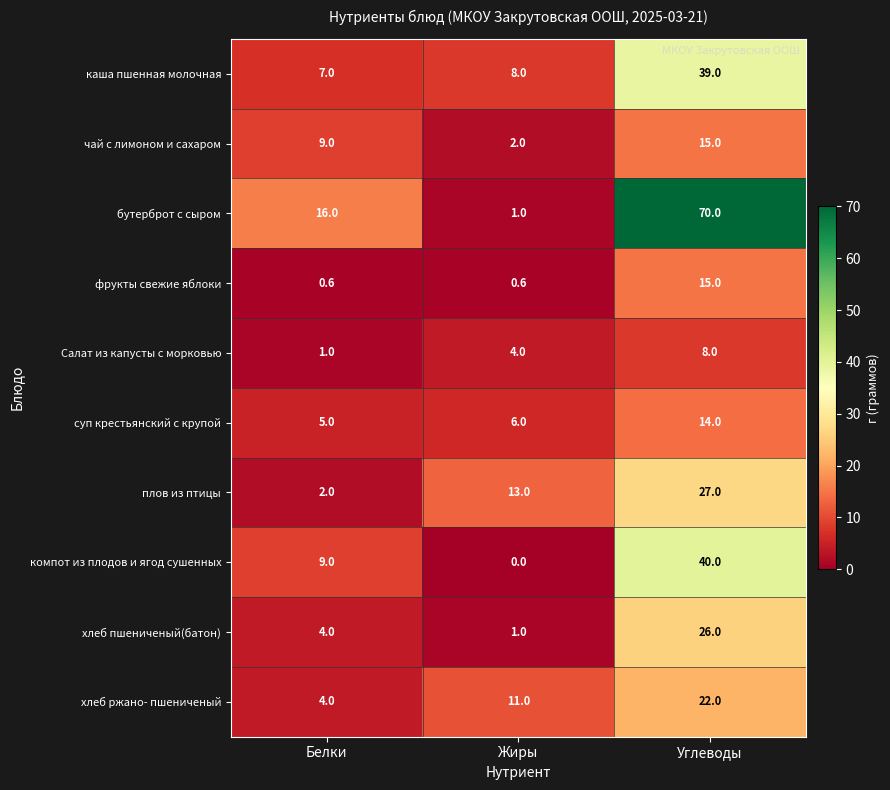

What is the difference between the чай с лимоном и сахаром values at Углеводы and Жиры?

13.0